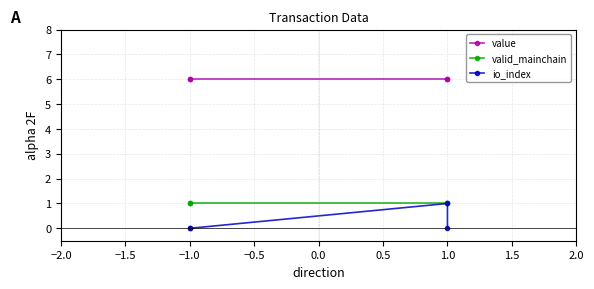

Does the chart have visible grid lines?

Yes